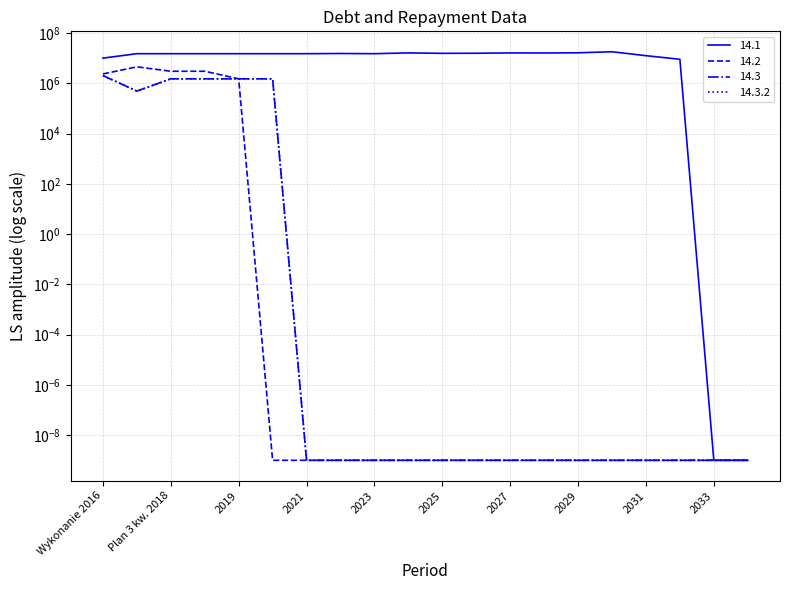

How many data points in 14.1 are less than 15000000?

5